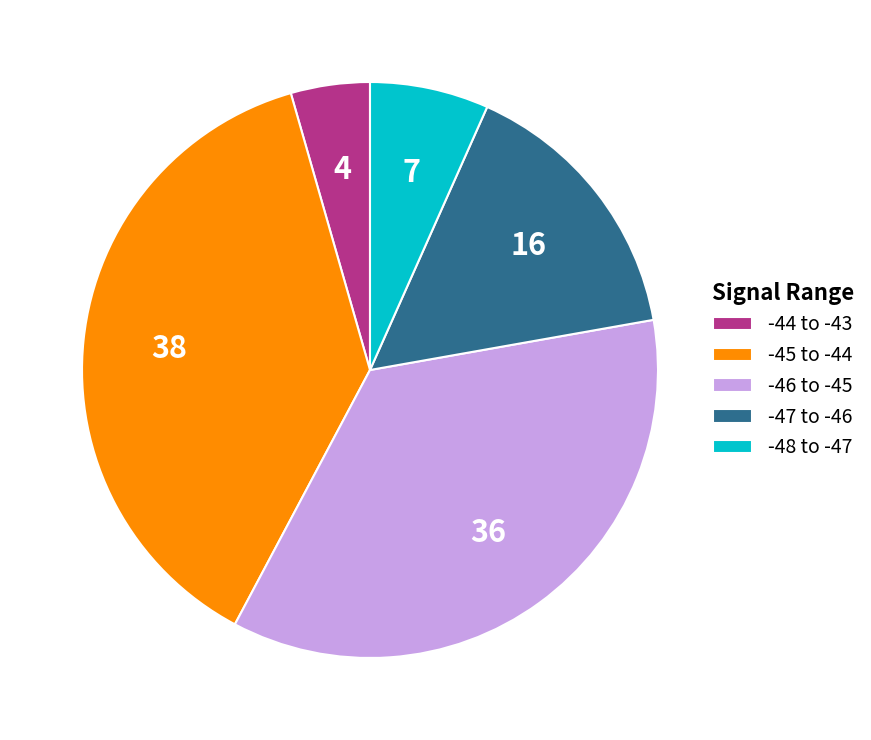

Between -45 to -44 and -46 to -45, which is larger?

-45 to -44